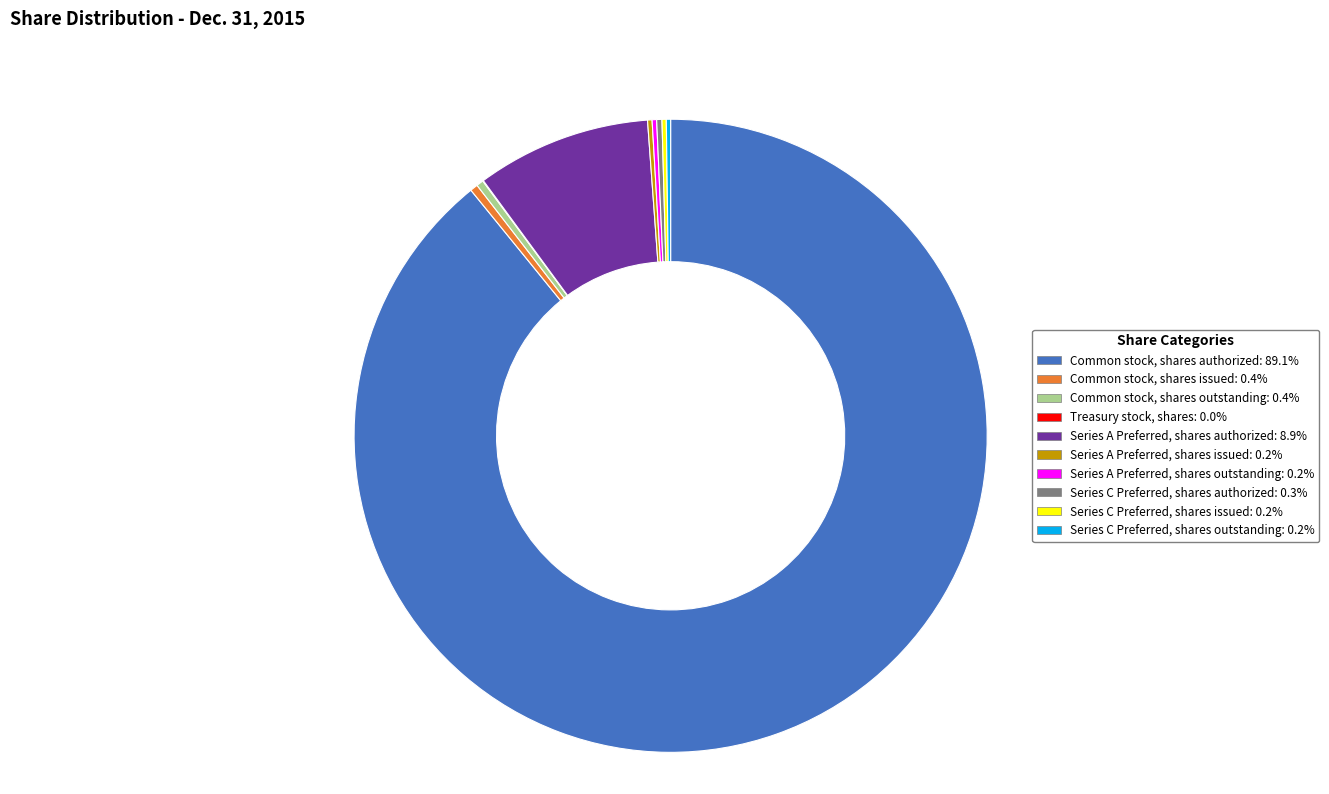

What is the majority slice?

Common stock, shares authorized